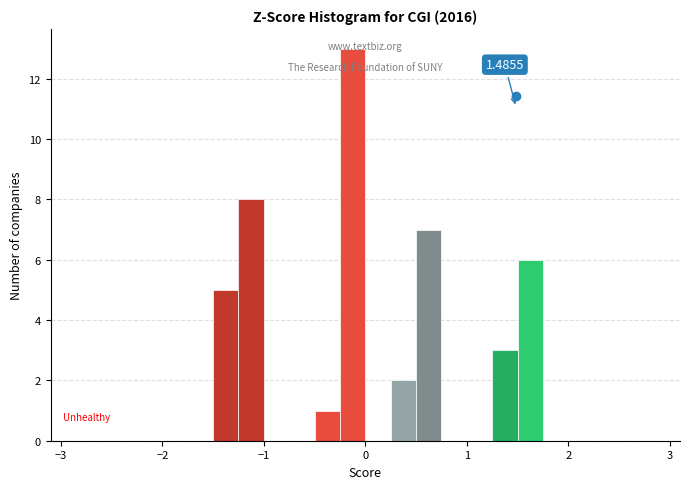

Around what value on the x-axis is the tallest bar? Give the approximate position of its centre, as read against the axis.

-0.1